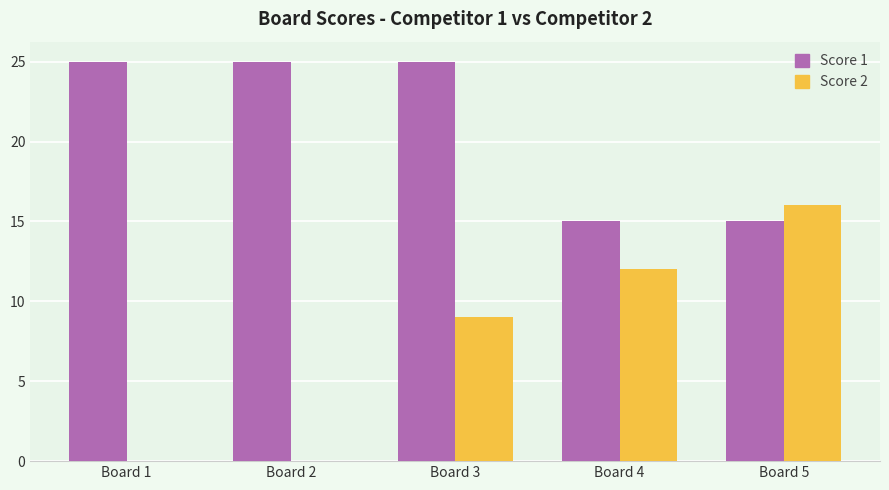

Does the chart contain stacked bars?

No